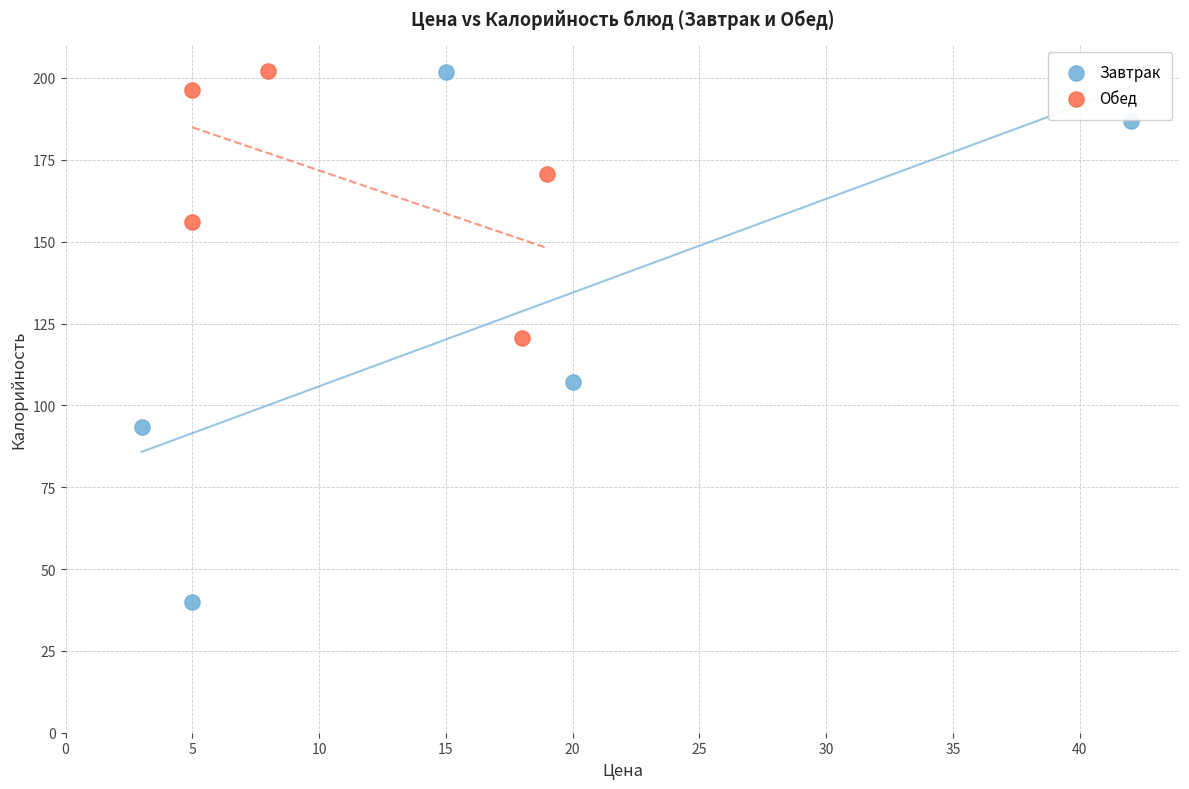

What are all the series names shown in the legend?

Завтрак, Обед